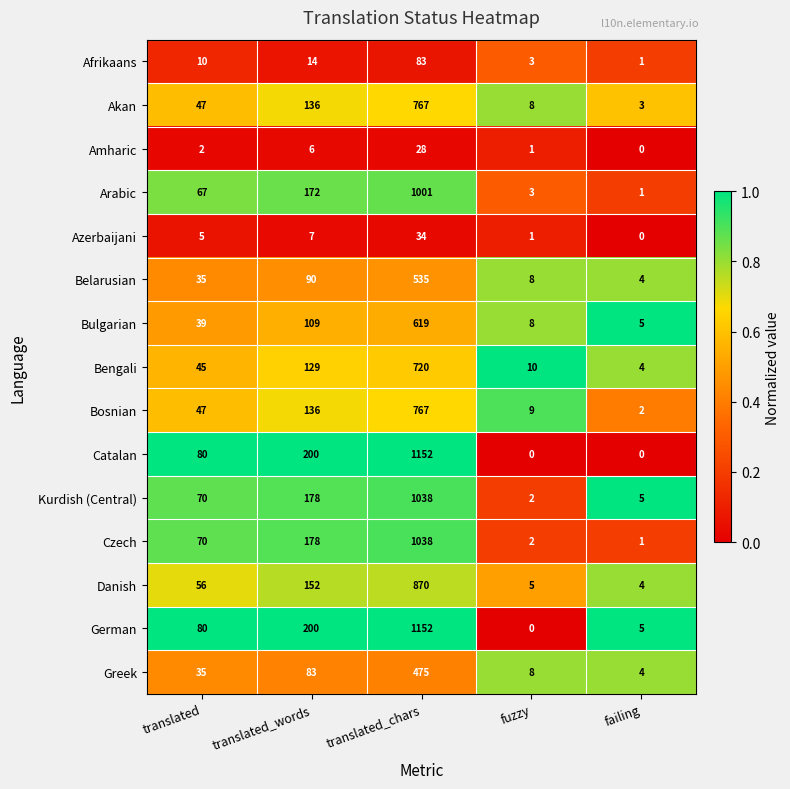

How many values in German are above zero?

4